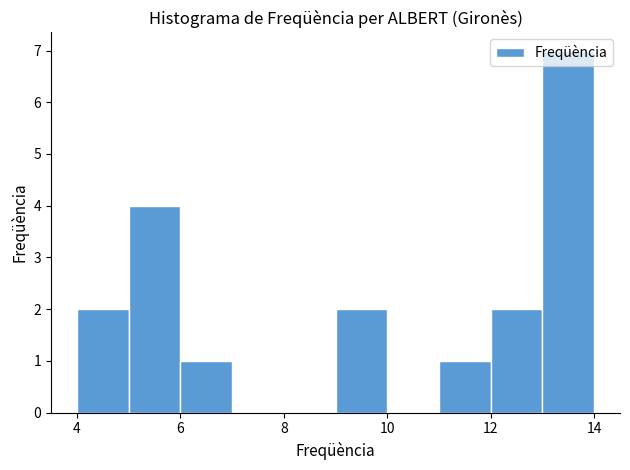

Reading left to right, list every bar in this chart as the range it spans on the x-axis followed by its height. The values are not printed on the chart, so give them approximately, as read against the axis.

4 to 5: 2
5 to 6: 4
6 to 7: 1
7 to 8: 0
8 to 9: 0
9 to 10: 2
10 to 11: 0
11 to 12: 1
12 to 13: 2
13 to 14: 7